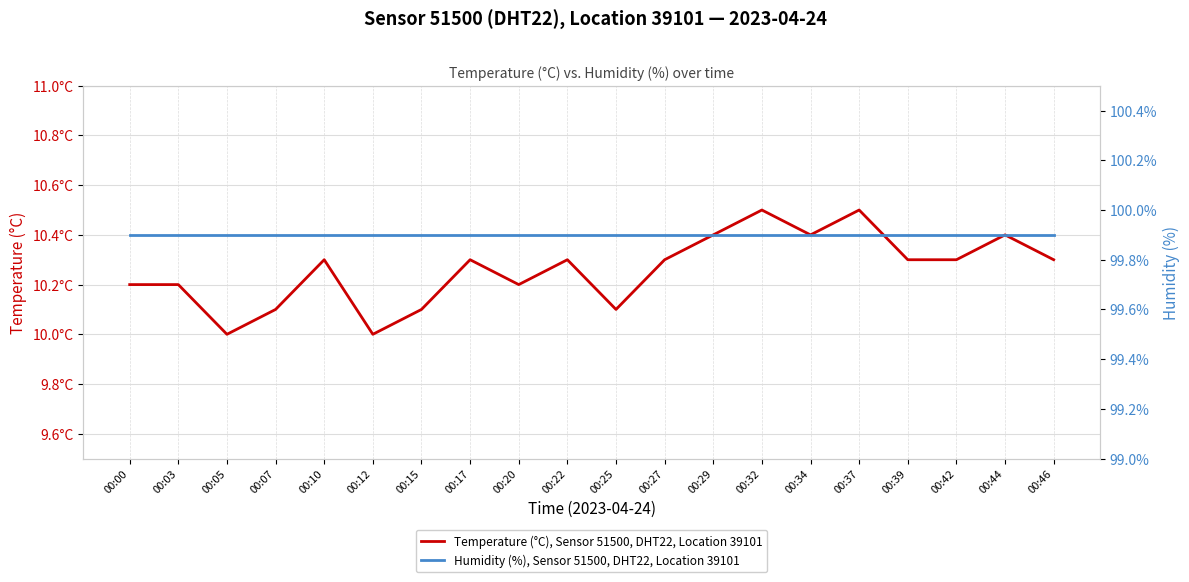

Reading left to right, extract all data points from this chart.

Temperature (°C), Sensor 51500, DHT22, Location 39101: 00:00=10.2	00:03=10.2	00:05=10.0	00:07=10.1	00:10=10.3	00:12=10.0	00:15=10.1	00:17=10.3	00:20=10.2	00:22=10.3	00:25=10.1	00:27=10.3	00:29=10.4	00:32=10.5	00:34=10.4	00:37=10.5	00:39=10.3	00:42=10.3	00:44=10.4	00:46=10.3
Humidity (%), Sensor 51500, DHT22, Location 39101: 00:00=99.9	00:03=99.9	00:05=99.9	00:07=99.9	00:10=99.9	00:12=99.9	00:15=99.9	00:17=99.9	00:20=99.9	00:22=99.9	00:25=99.9	00:27=99.9	00:29=99.9	00:32=99.9	00:34=99.9	00:37=99.9	00:39=99.9	00:42=99.9	00:44=99.9	00:46=99.9